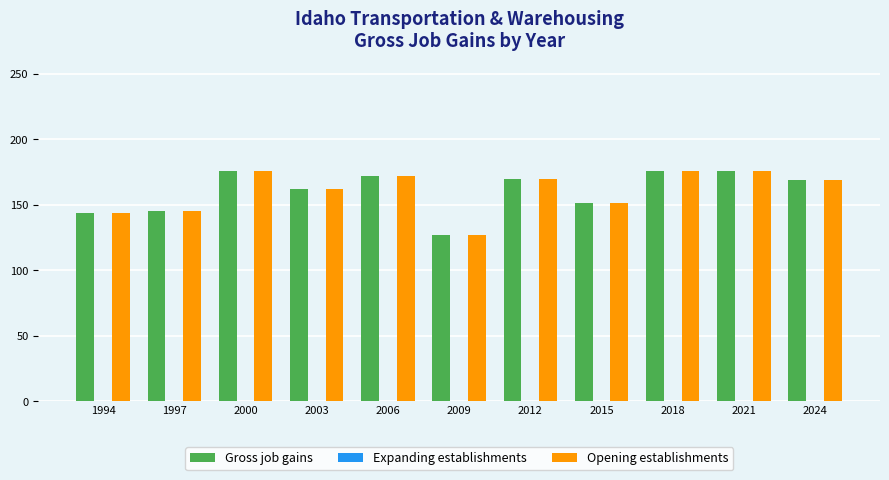

Which label corresponds to the smallest value in the chart?

2009